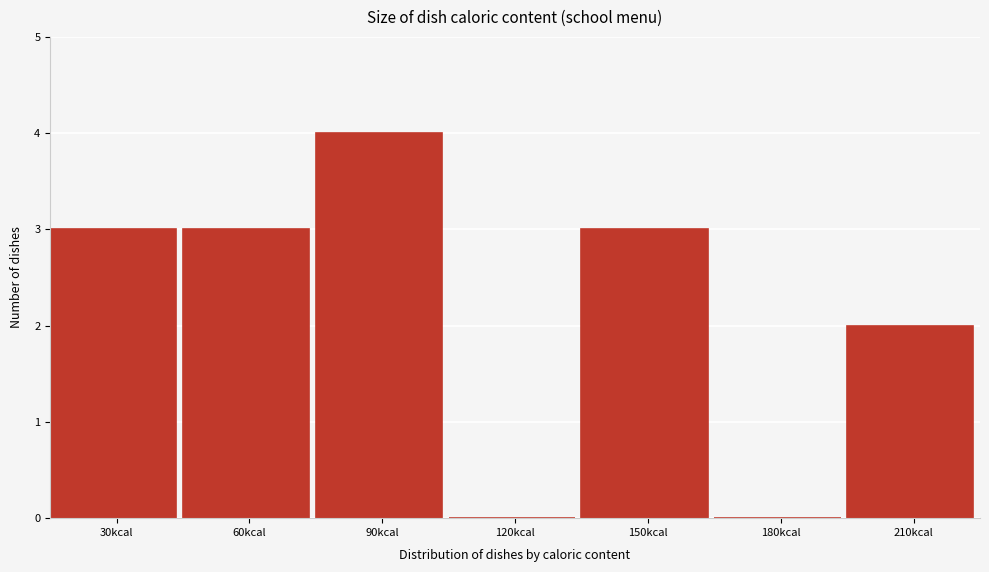

Reading left to right, transcribe all the data shown in this chart.

30kcal=3	60kcal=3	90kcal=4	120kcal=0	150kcal=3	180kcal=0	210kcal=2